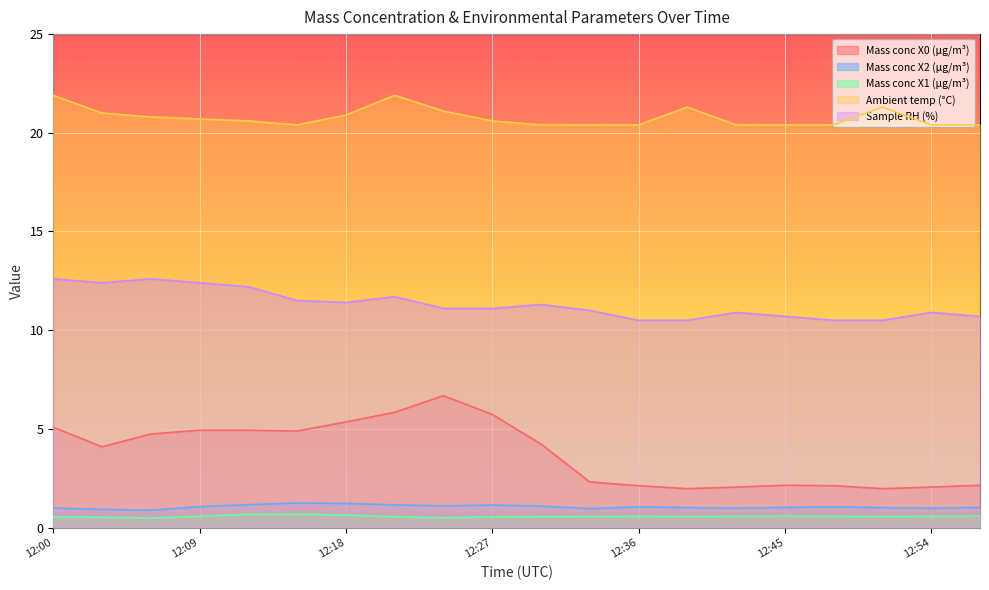

The value of Sample RH (%) at 12:51 is 10.5. True or false?

True